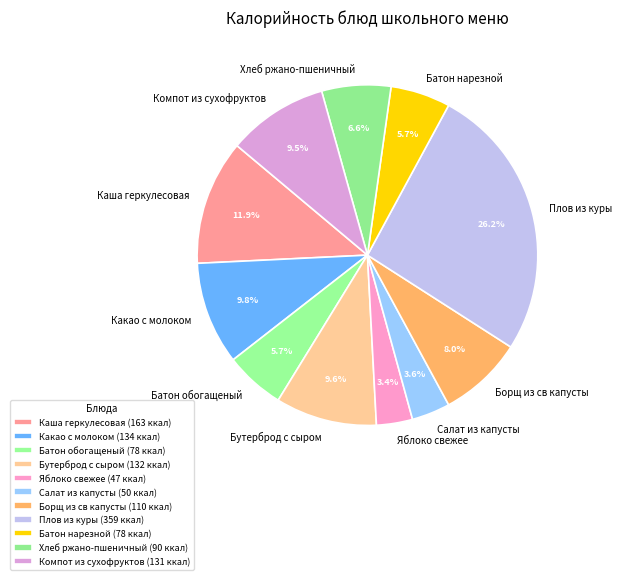

The Компот из сухофруктов slice represents 18% of the pie. True or false?

False